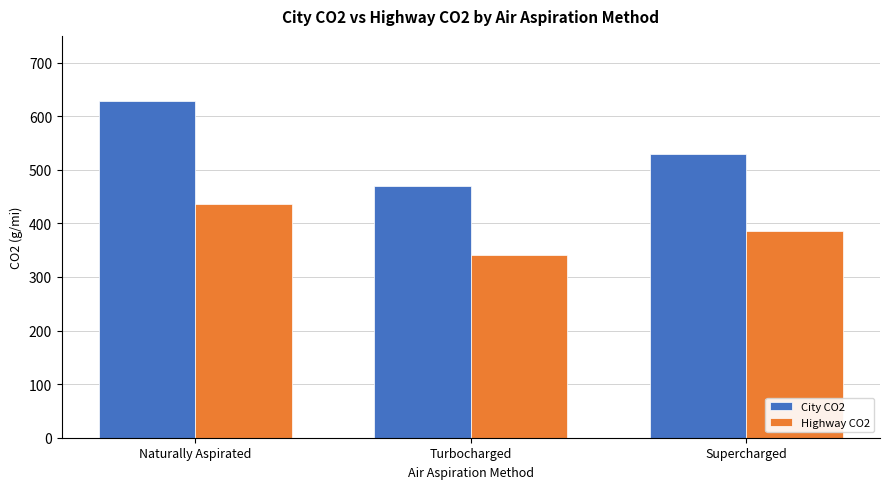

Is the value of Highway CO2 at Naturally Aspirated greater than the value of City CO2 at Turbocharged?

No